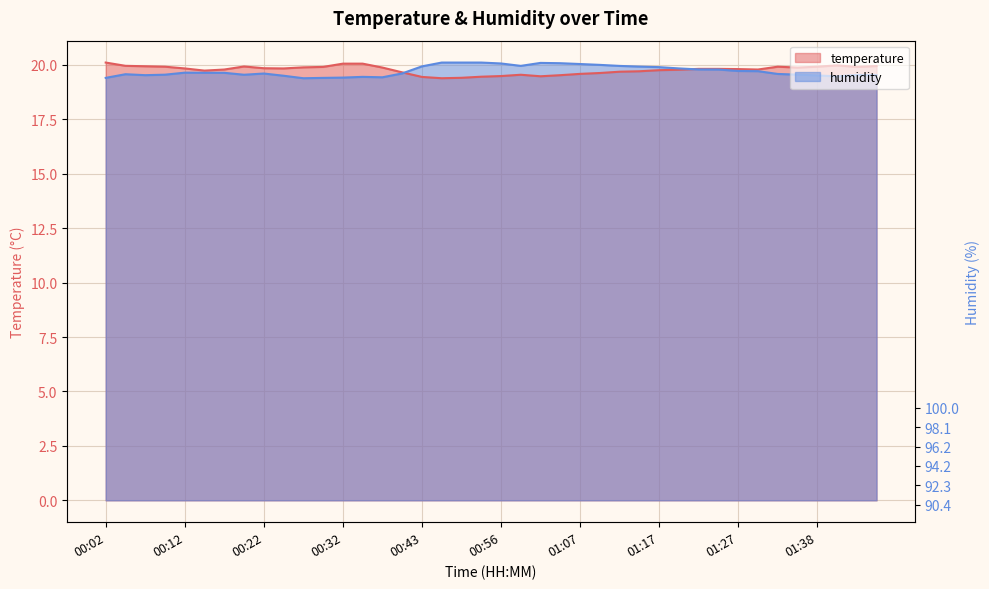

At which label is temperature closest to 19?

00:48